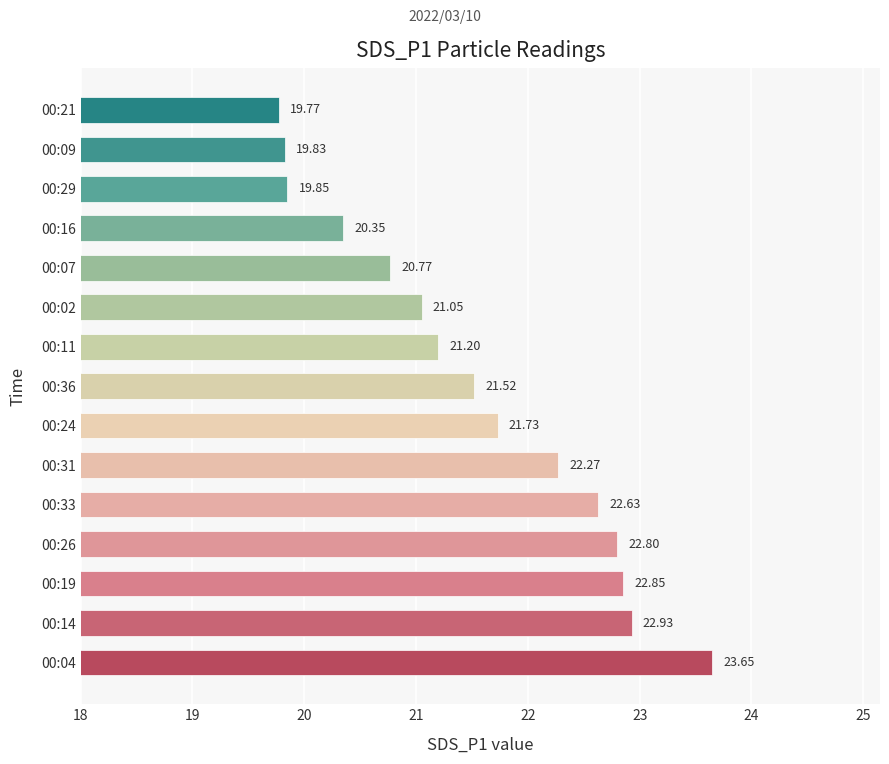

List the labels in order of value, smallest first.

00:21, 00:09, 00:29, 00:16, 00:07, 00:02, 00:11, 00:36, 00:24, 00:31, 00:33, 00:26, 00:19, 00:14, 00:04